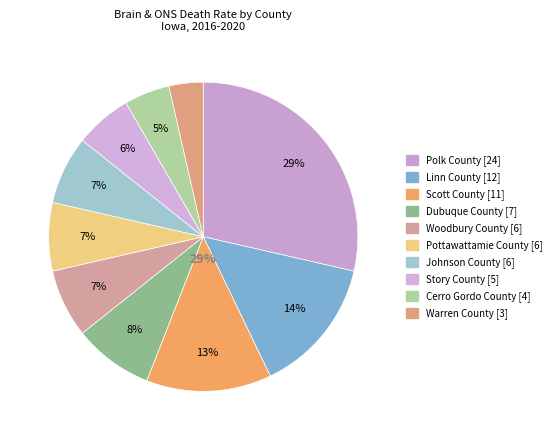

Is it true that Dubuque County is 16% of the pie?

False